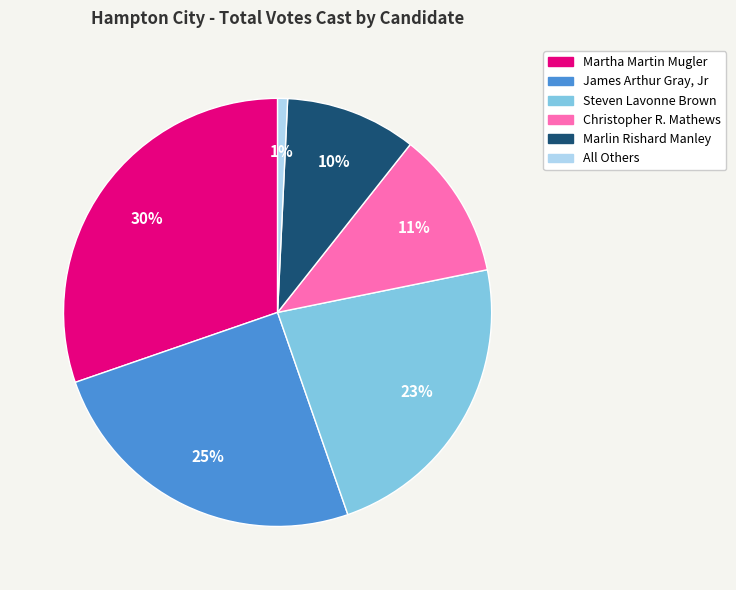

Is the sum of Steven Lavonne Brown and Marlin Rishard Manley greater than half?

No